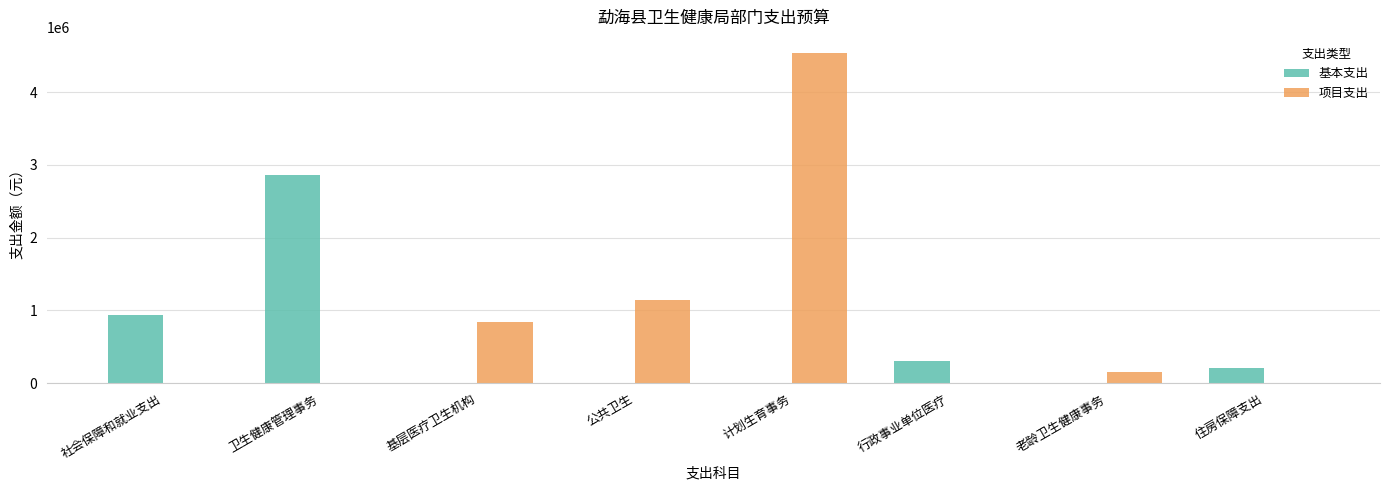

What is the sum of the 基本支出 values at 基层医疗卫生机构 and 住房保障支出?

210600.8